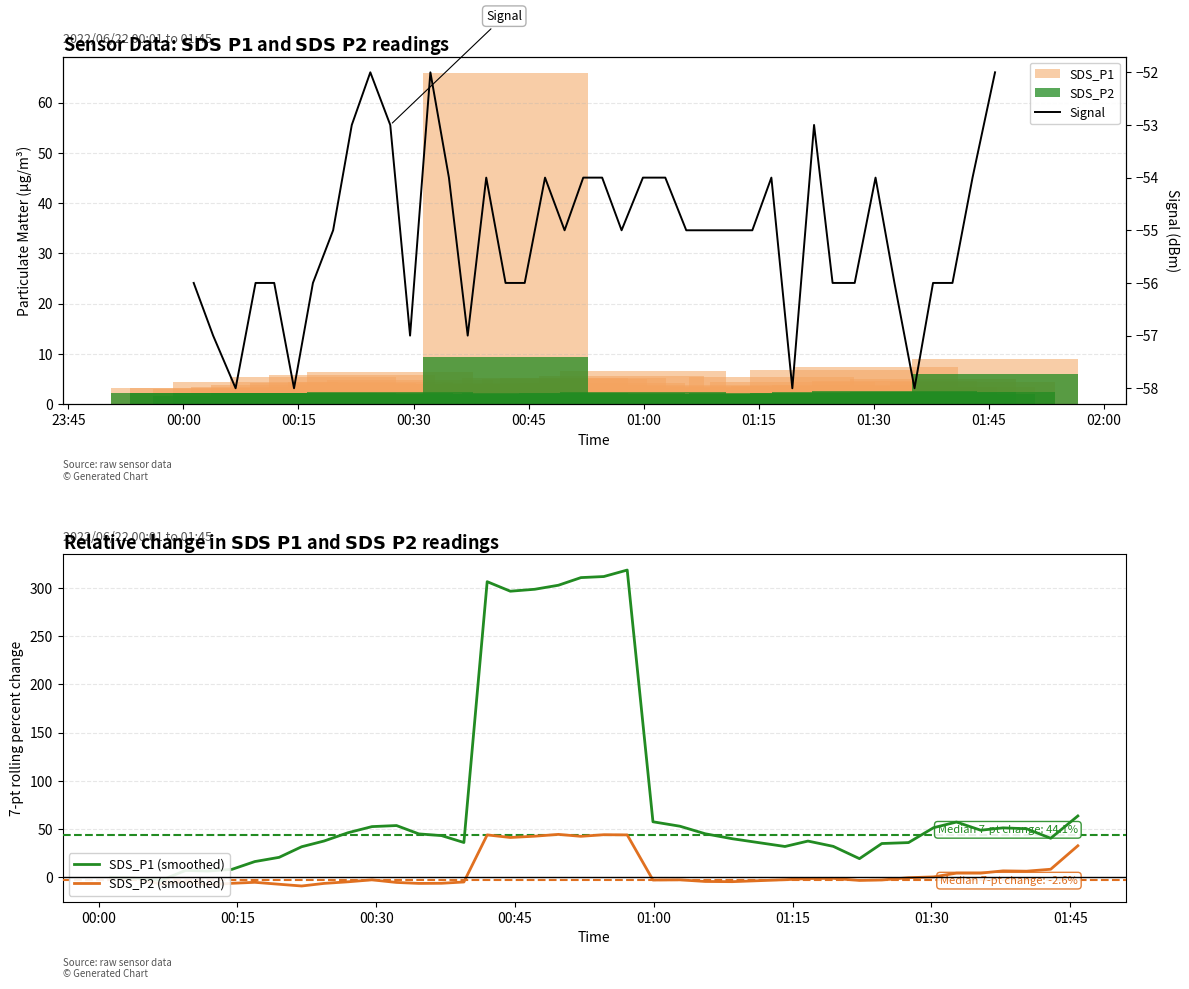

What is the maximum value for SDS_P2?

9.4